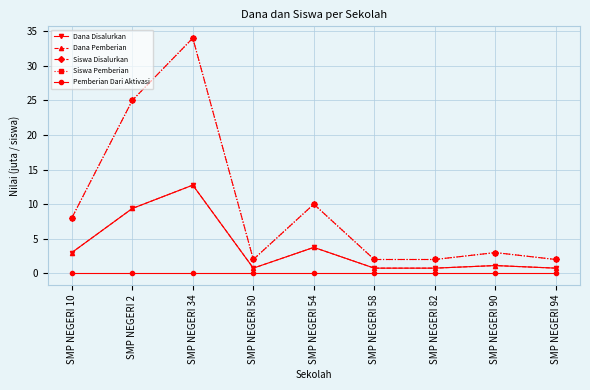

What is the sum of the Dana Disalurkan values at SMP NEGERI 54 and SMP NEGERI 90?

4.9